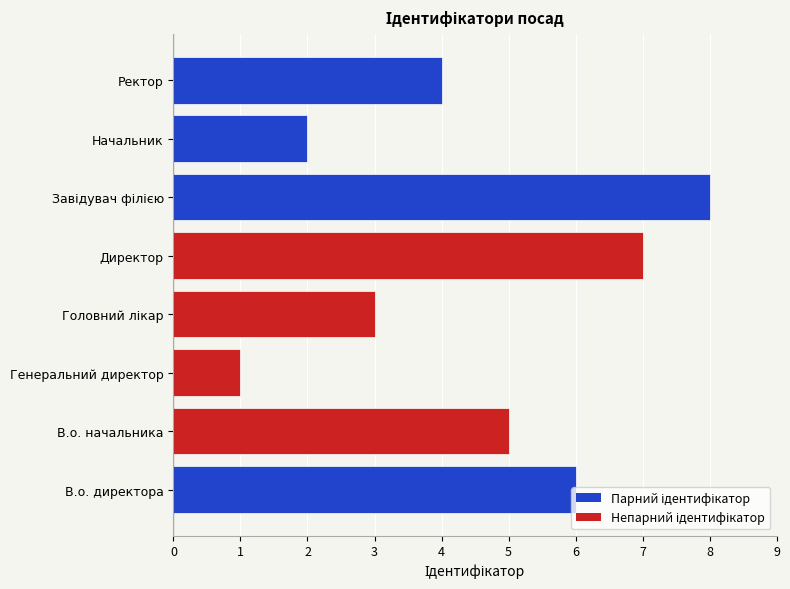

Which category has the lowest value across all series?

Генеральний директор